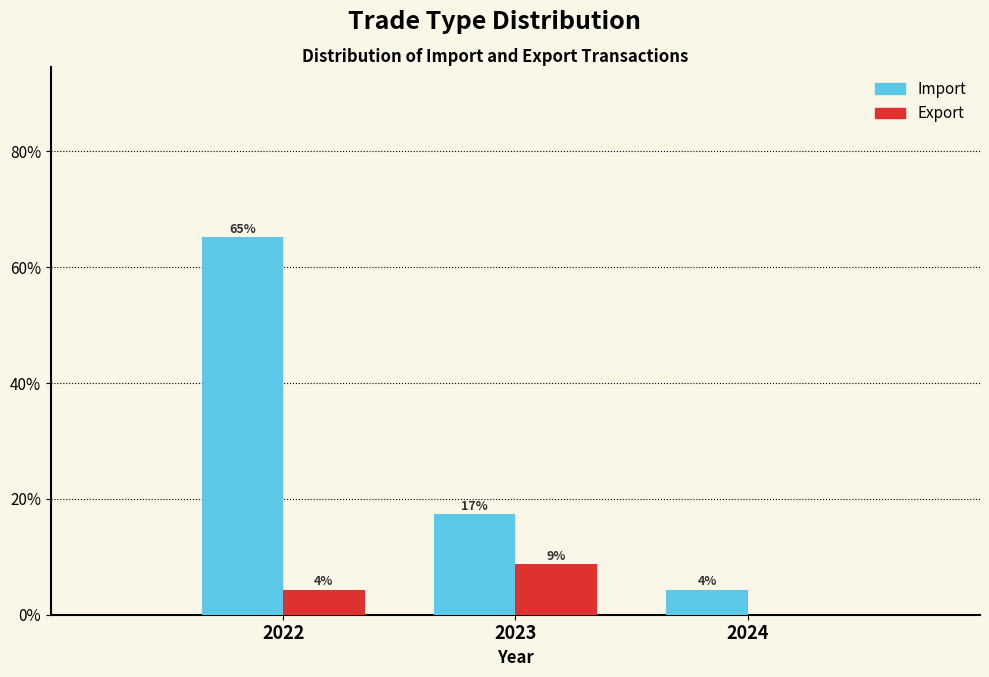

Are the bars horizontal?

No